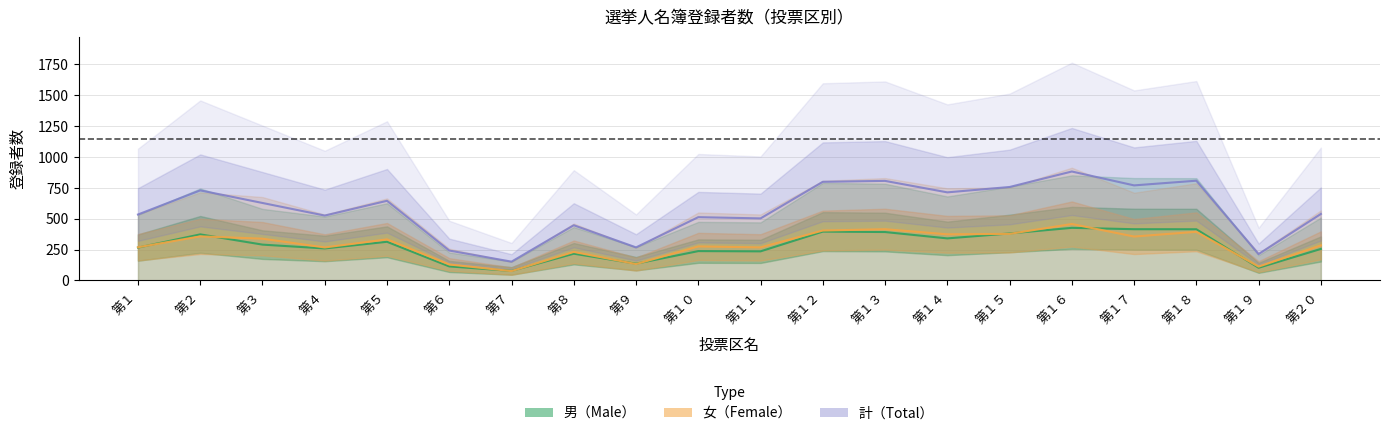

The 女 series shows 202.9 at 第６. True or false?

False